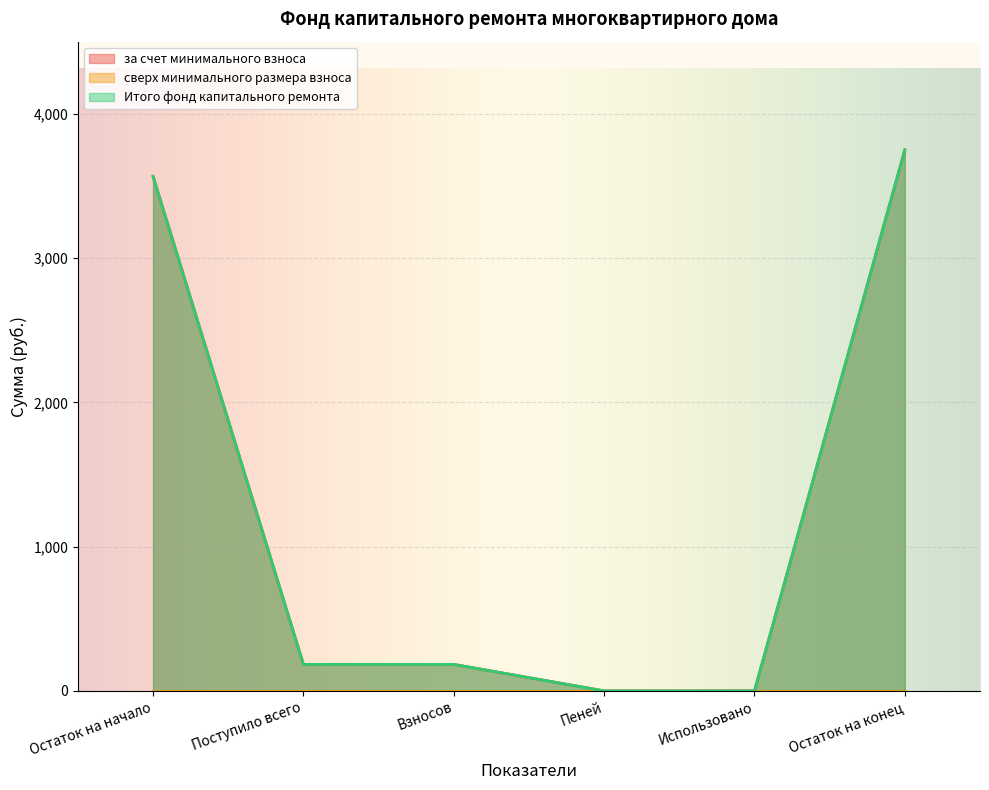

Does the chart display data point markers on the line(s)?

No